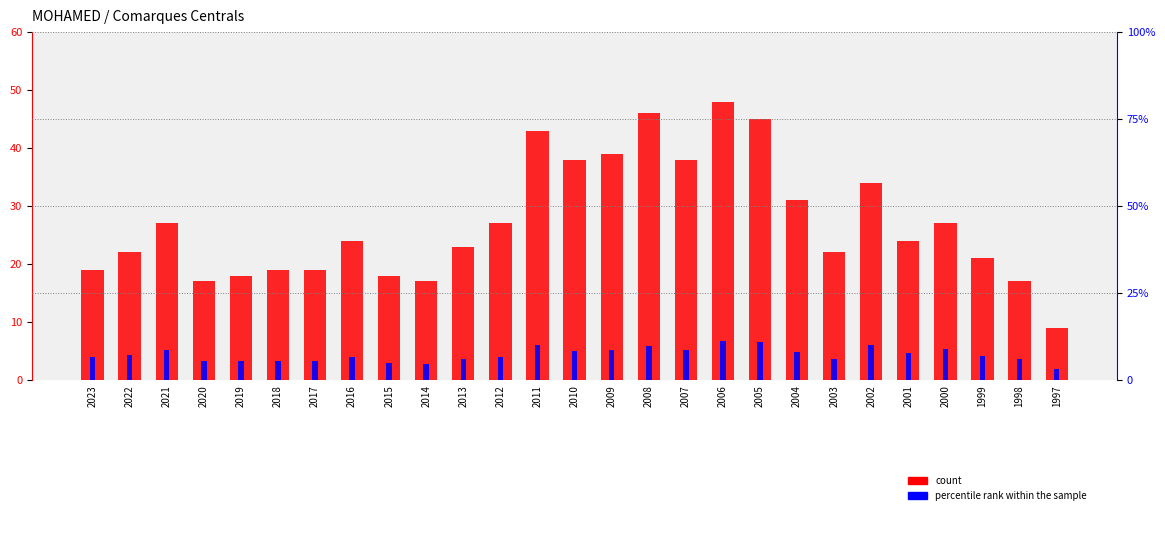

Is the value of percentile rank within the sample at 2007 greater than the value of count at 1999?

No